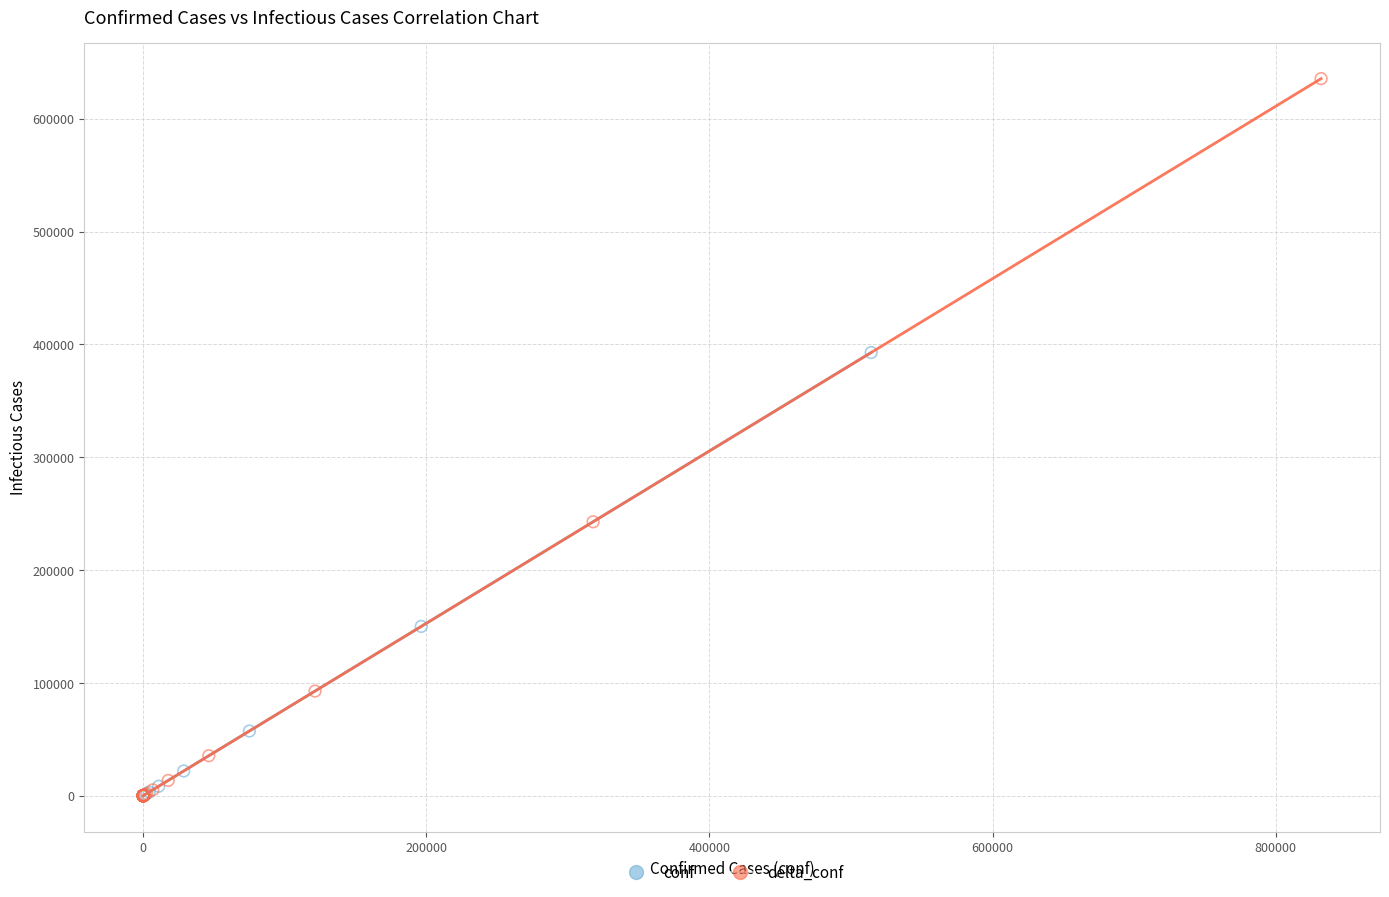

Which series contains the highest Y value?

delta_conf